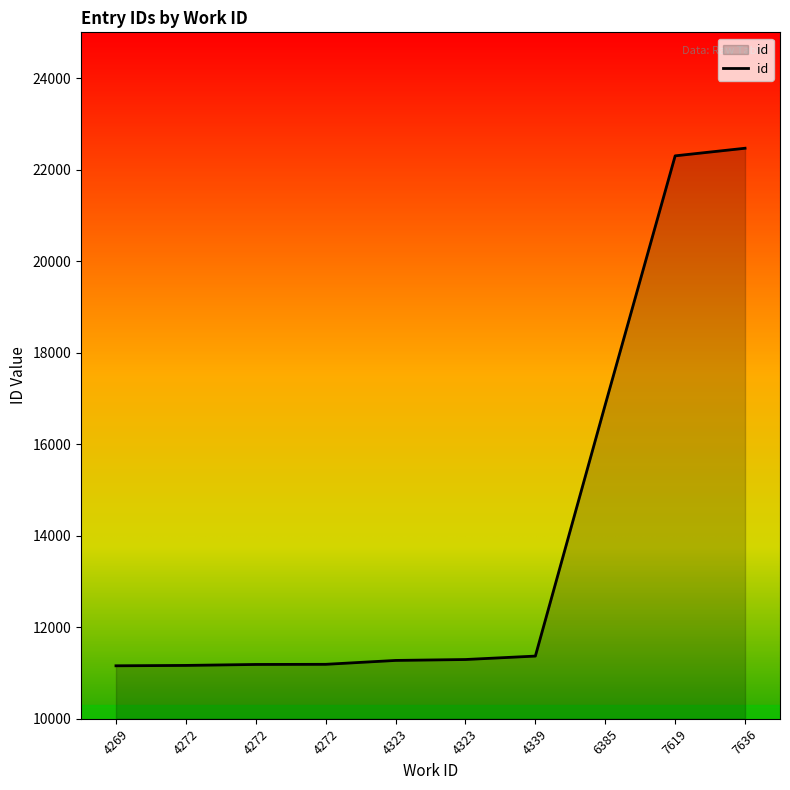

What is the difference between the maximum and minimum values?

11310